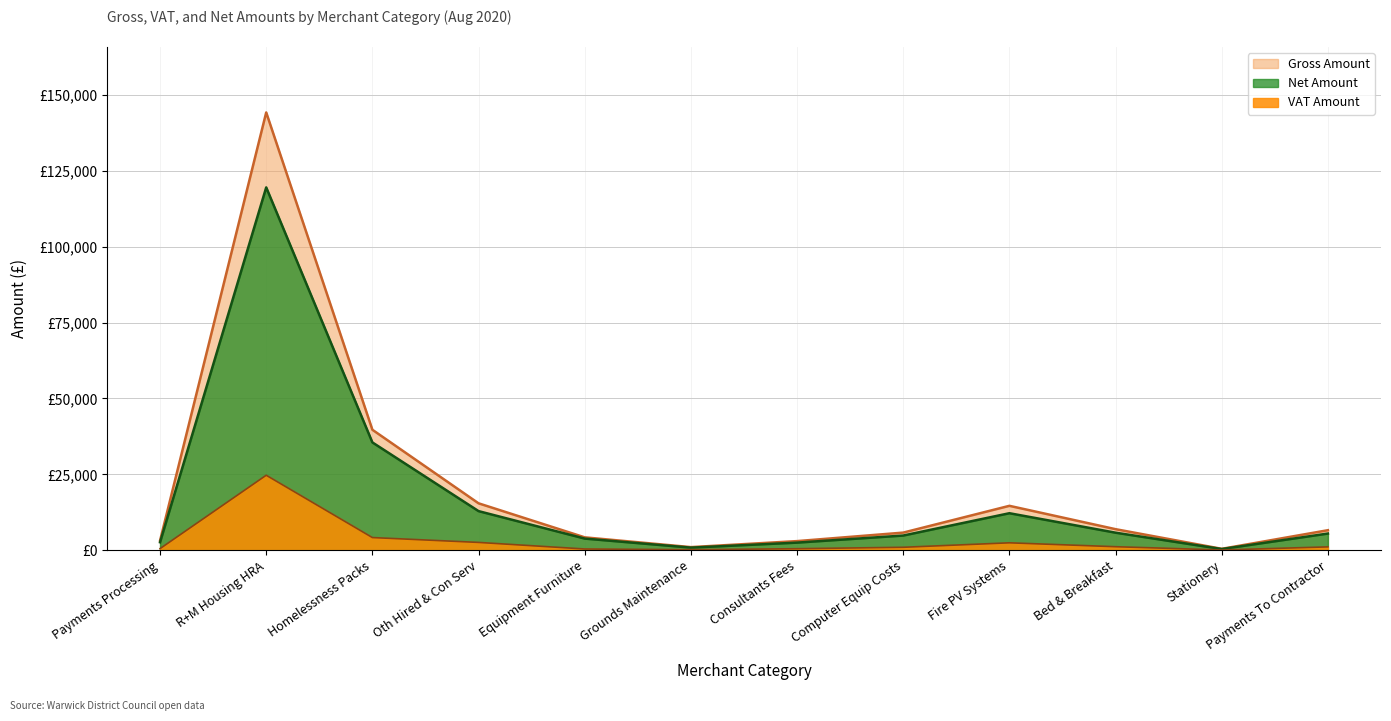

What is the value of the VAT Amount point at the 8th from the left?

966.9